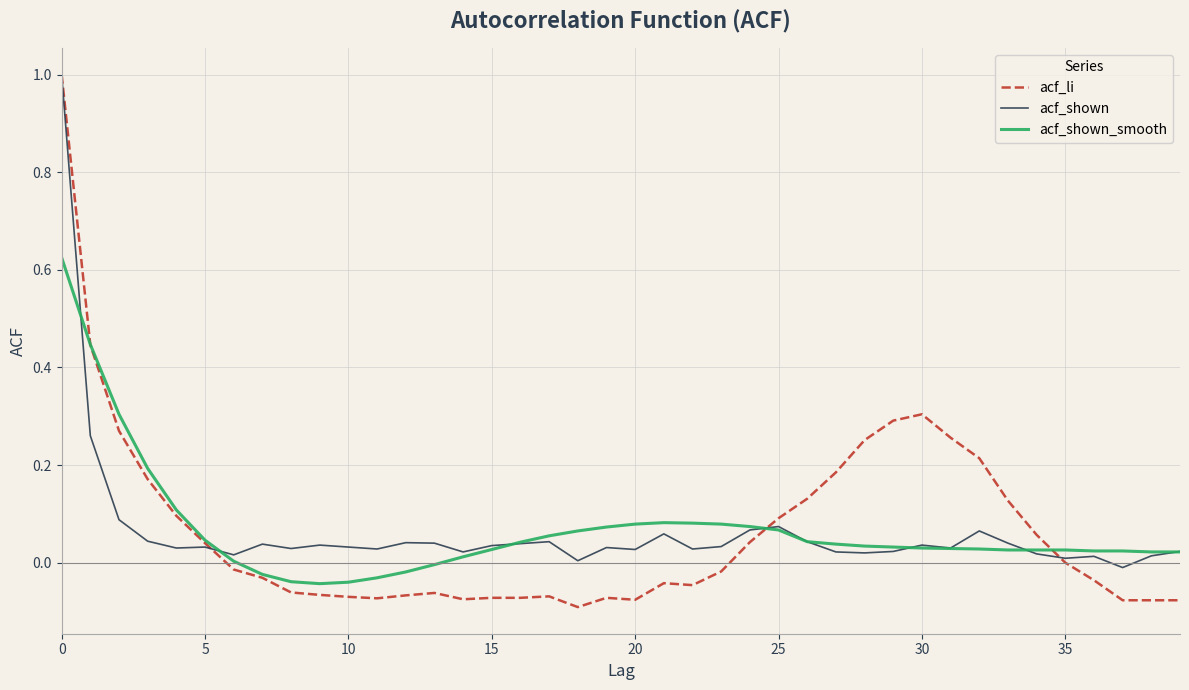

What is the maximum value shown in the chart?

1.0